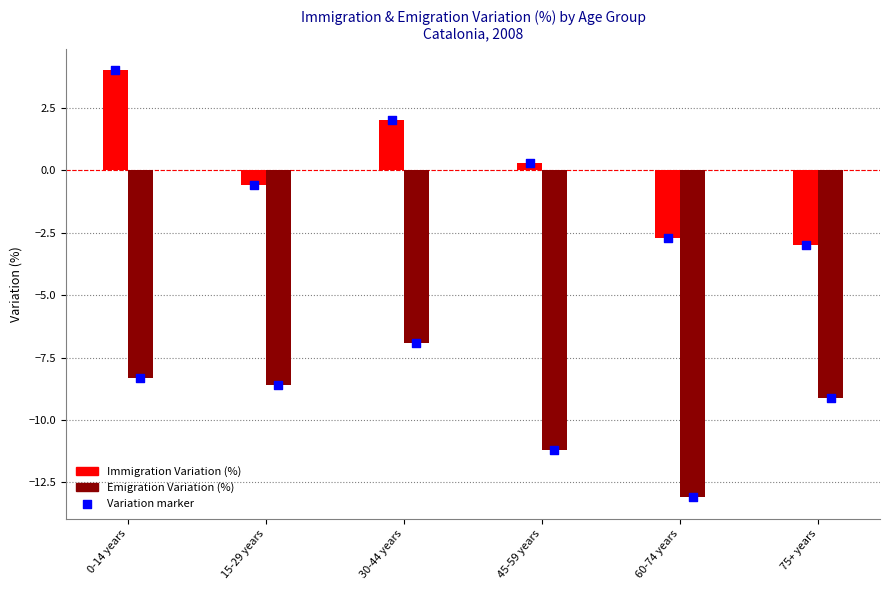

What are all the series names shown in the legend?

Immigration Variation (%), Emigration Variation (%)